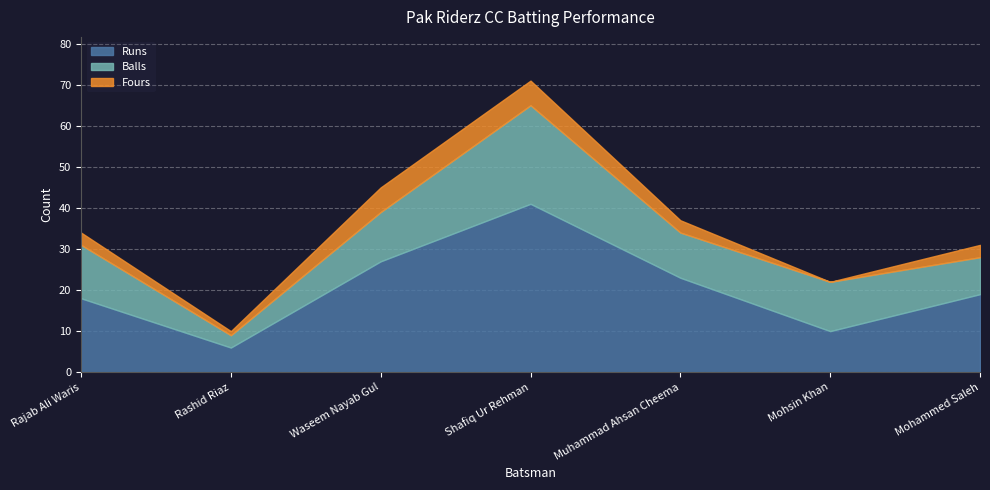

What is the label of the 1st point from the left?

Rajab Ali Waris